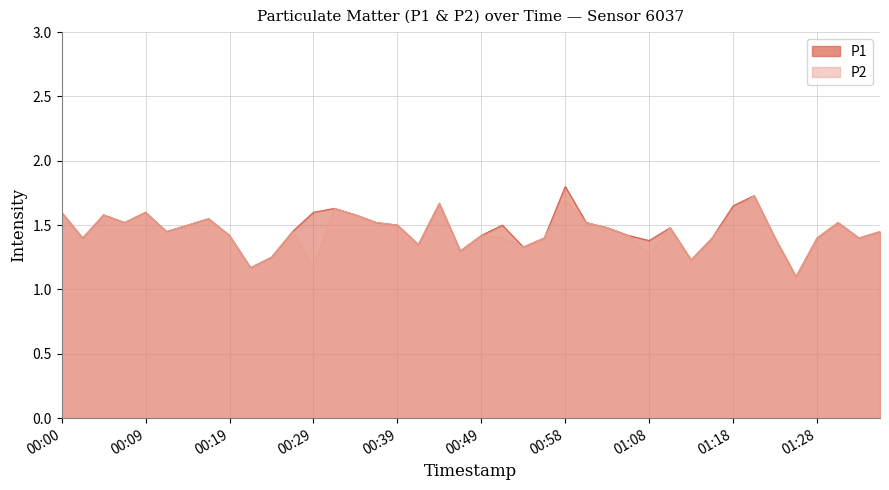

True or false: P1 has more than 2 points higher than both neighbors.

True